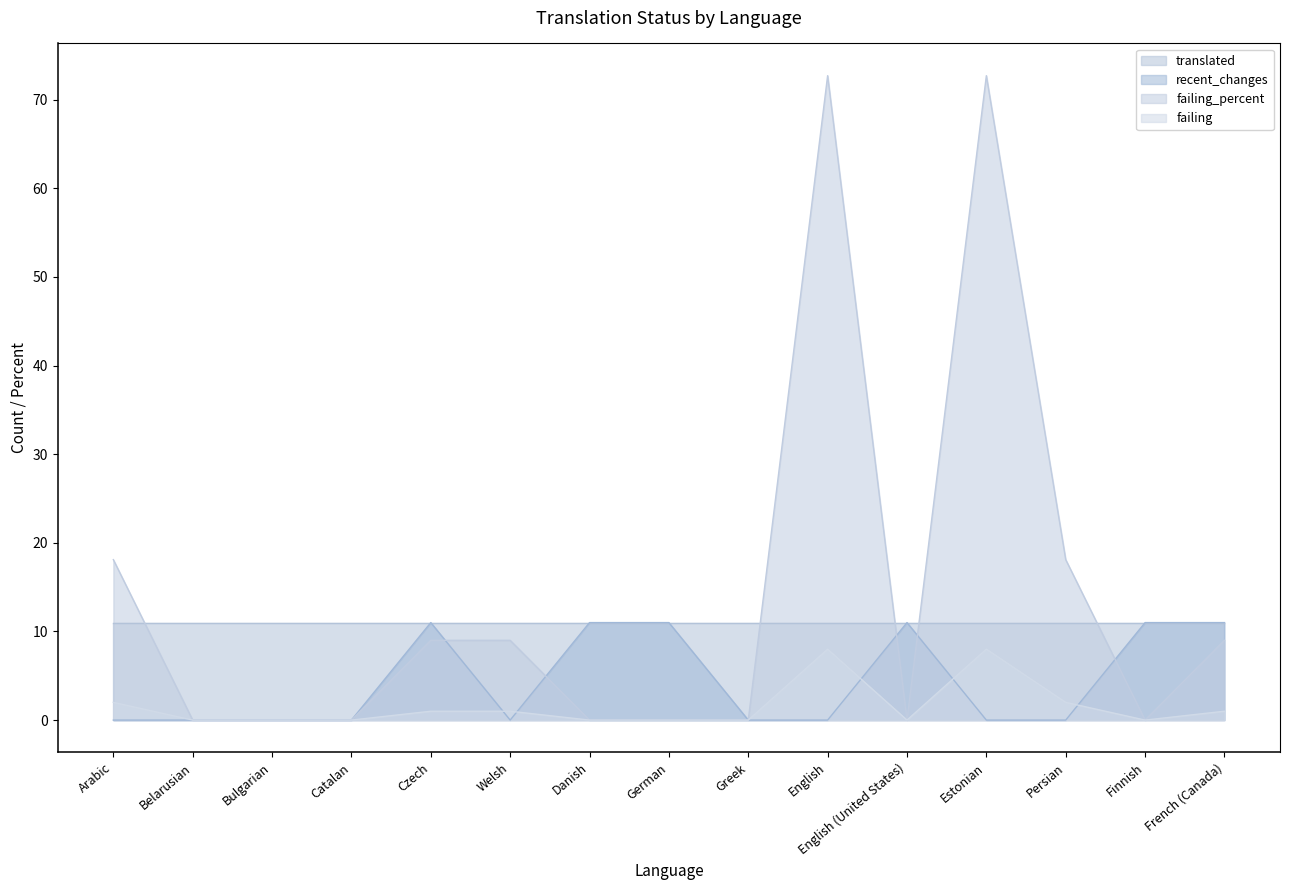

What is the difference between the maximum and minimum values in the failing_percent series?

72.7